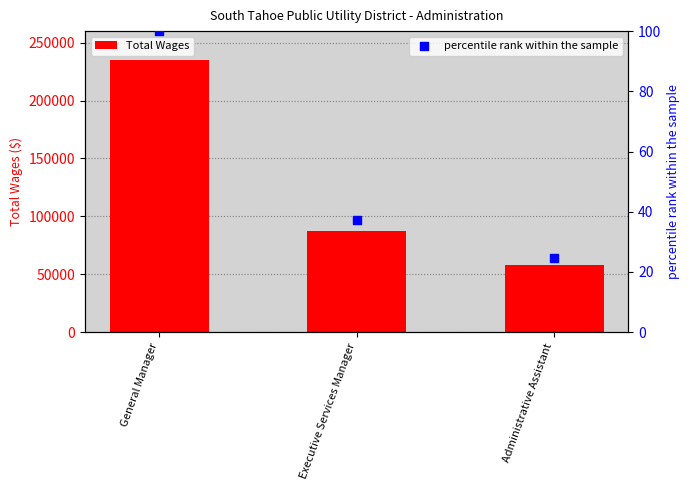

Which series reaches the maximum Y coordinate?

Total Wages